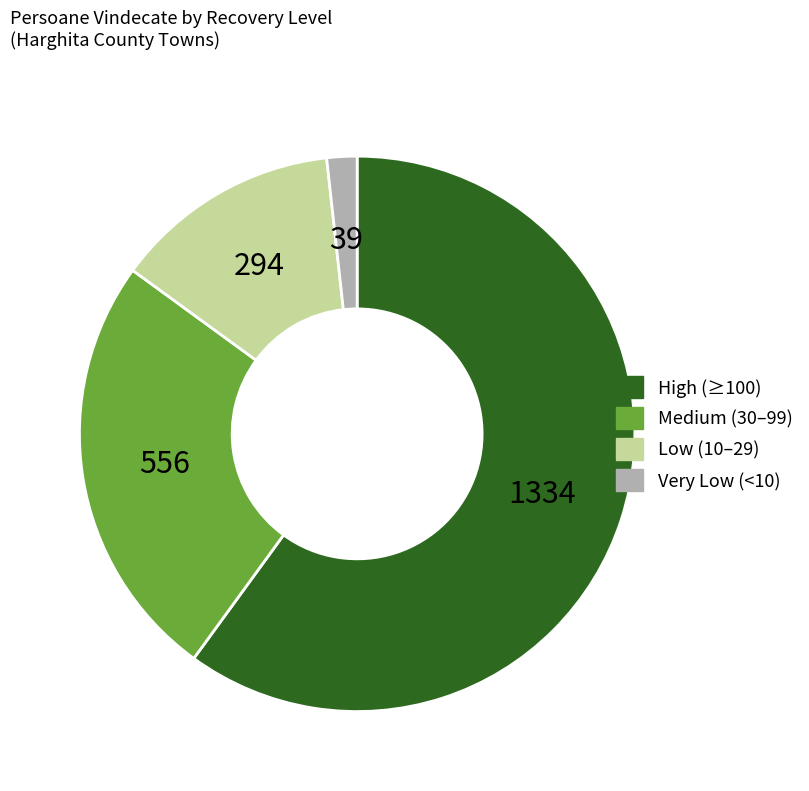

Is there any slice that represents more than half of the pie?

Yes